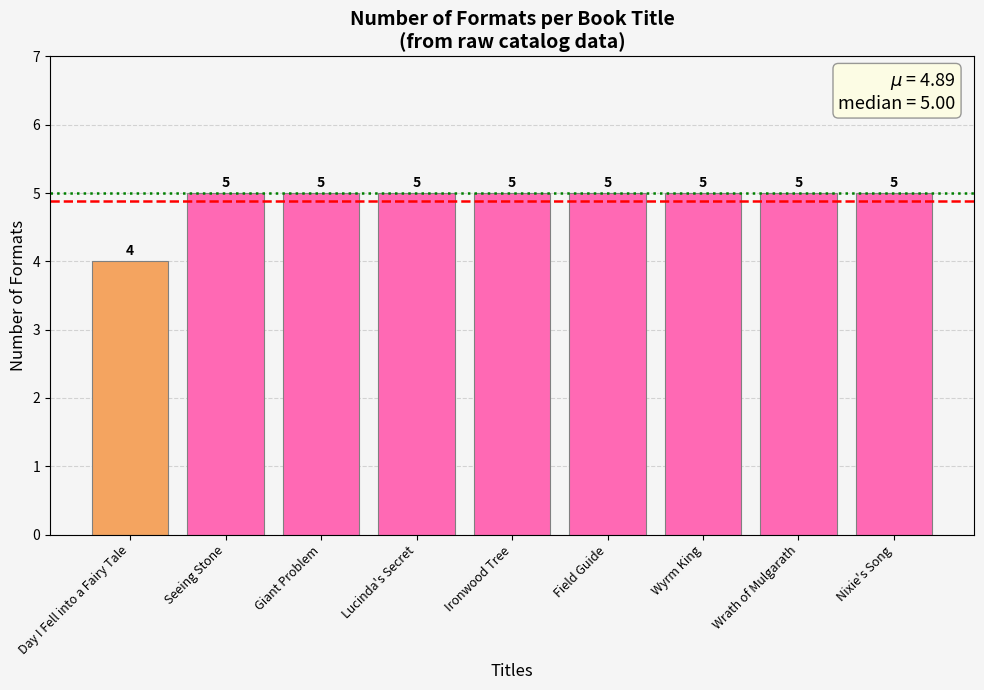

True or false: the data shows 5 at Wrath of Mulgarath.

True